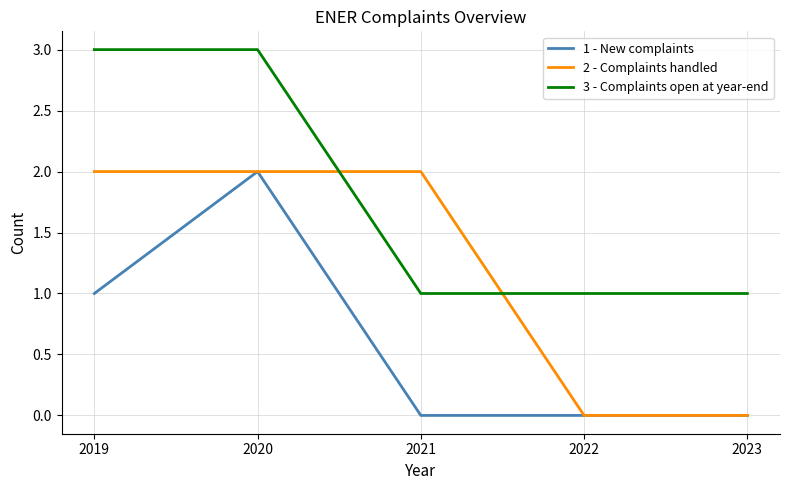

How many lines are shown in the chart?

3